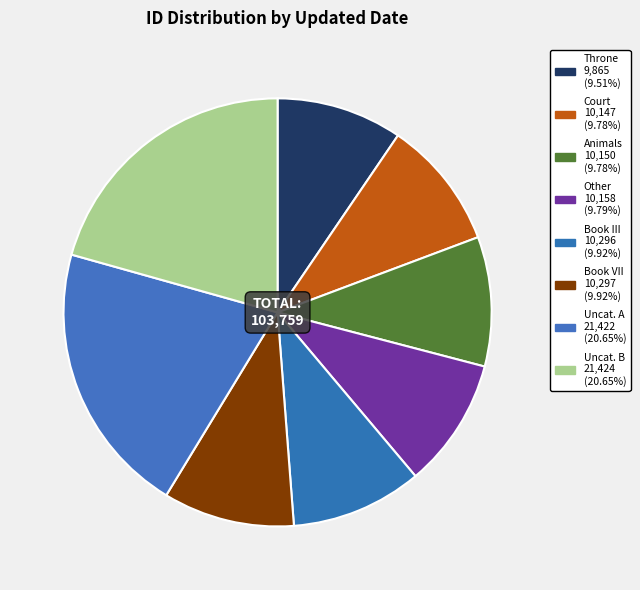

Is there any slice that represents more than half of the pie?

No